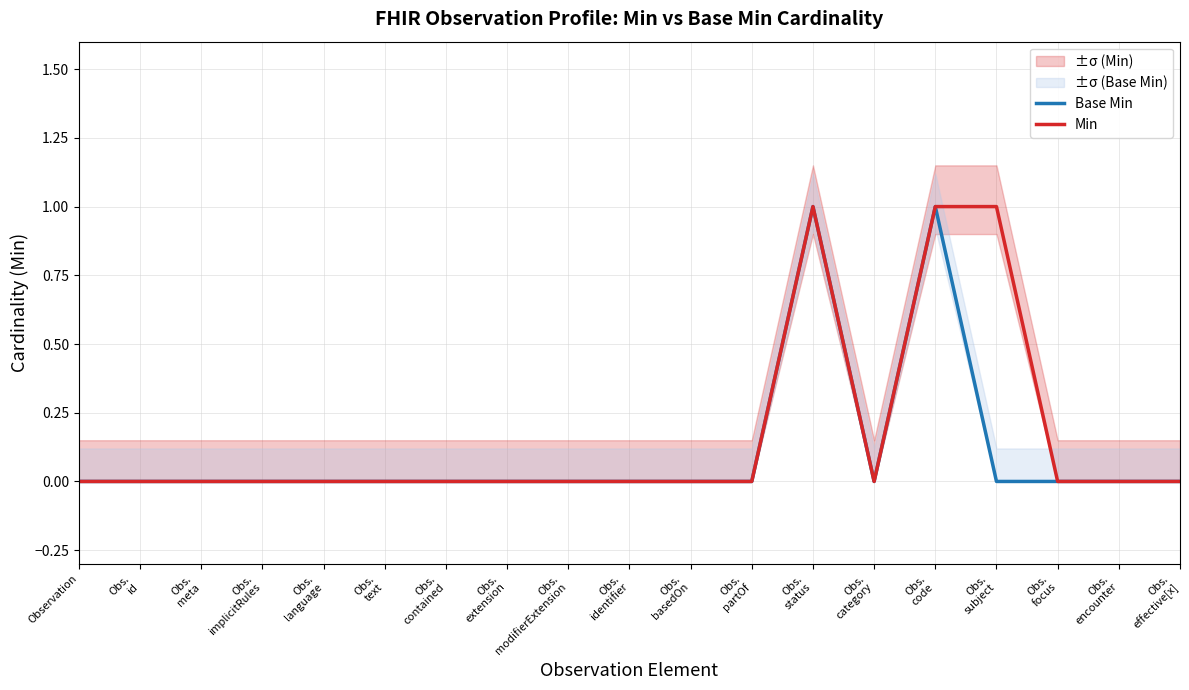

Where is Base Min nearest to the value 0?

Observation